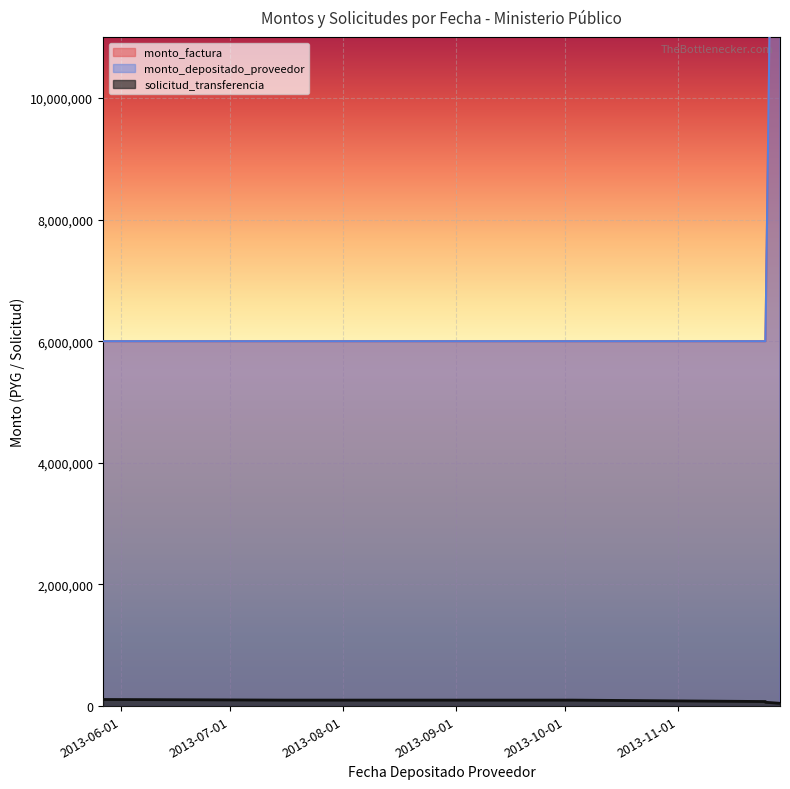

At which label does monto_factura reach its minimum?

2013-05-27